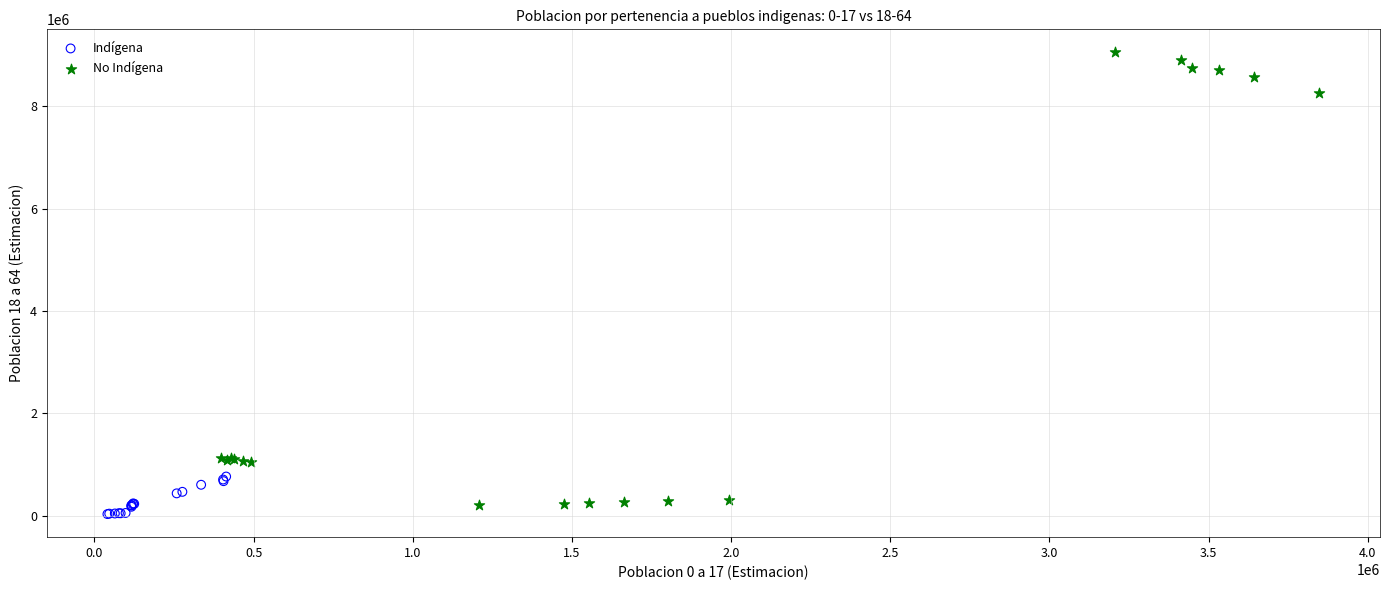

Which series has the largest Y range (max minus min)?

No Indígena